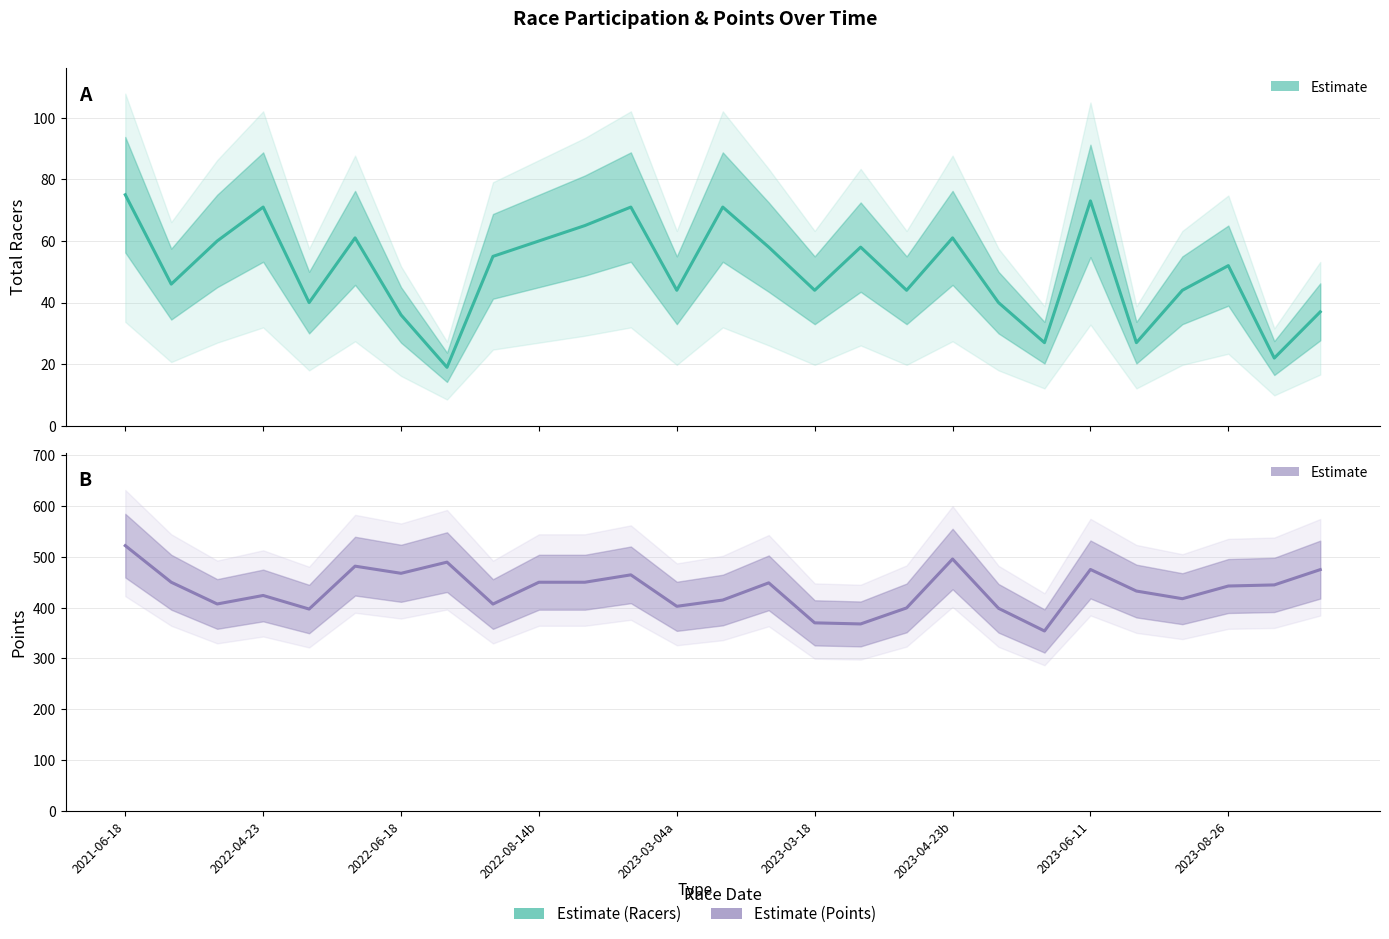

List the series in order of their overall mean, highest first.

Points (estimate), Total Racers (estimate)